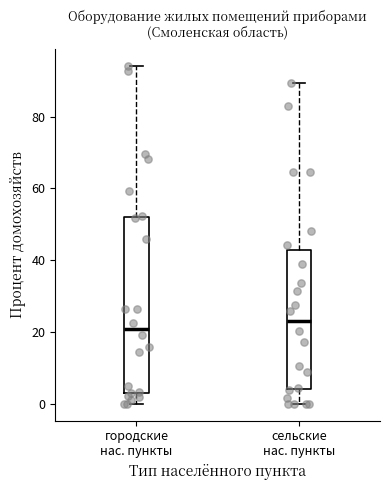

Reading left to right, transcribe this box plot: for each box, give where its median line is, the range the box spans, and where its two whiskers end, as read against the y-axis. The values are not printed on the chart, so give them approximately, as read against the axis.

городские нас. пункты: median 20, box 4 to 52, whiskers 0 to 94
сельские нас. пункты: median 24, box 4 to 42, whiskers 0 to 90